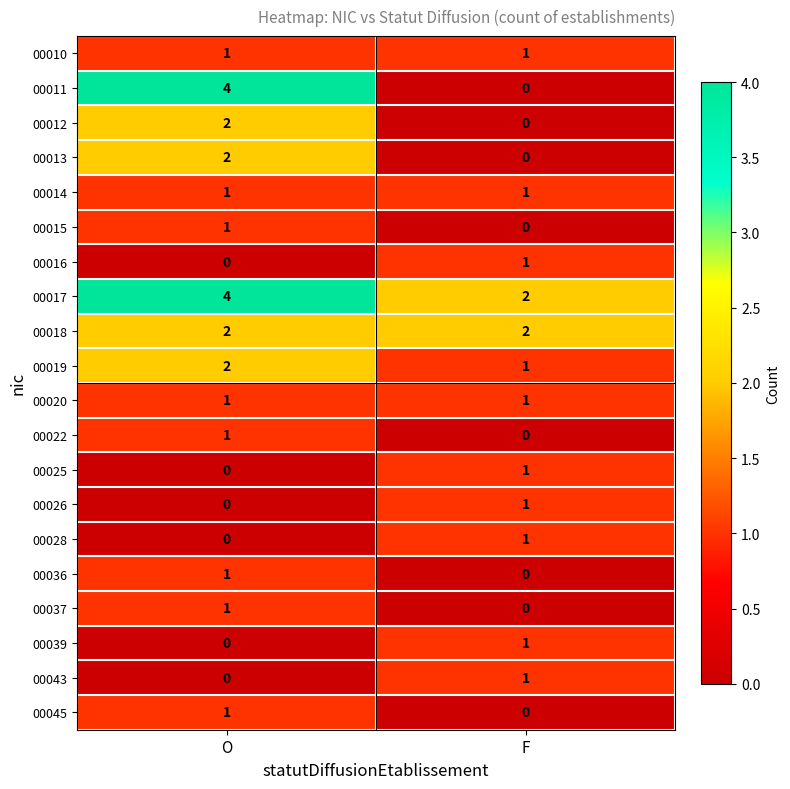

The 00025 series shows 1 at F. True or false?

True